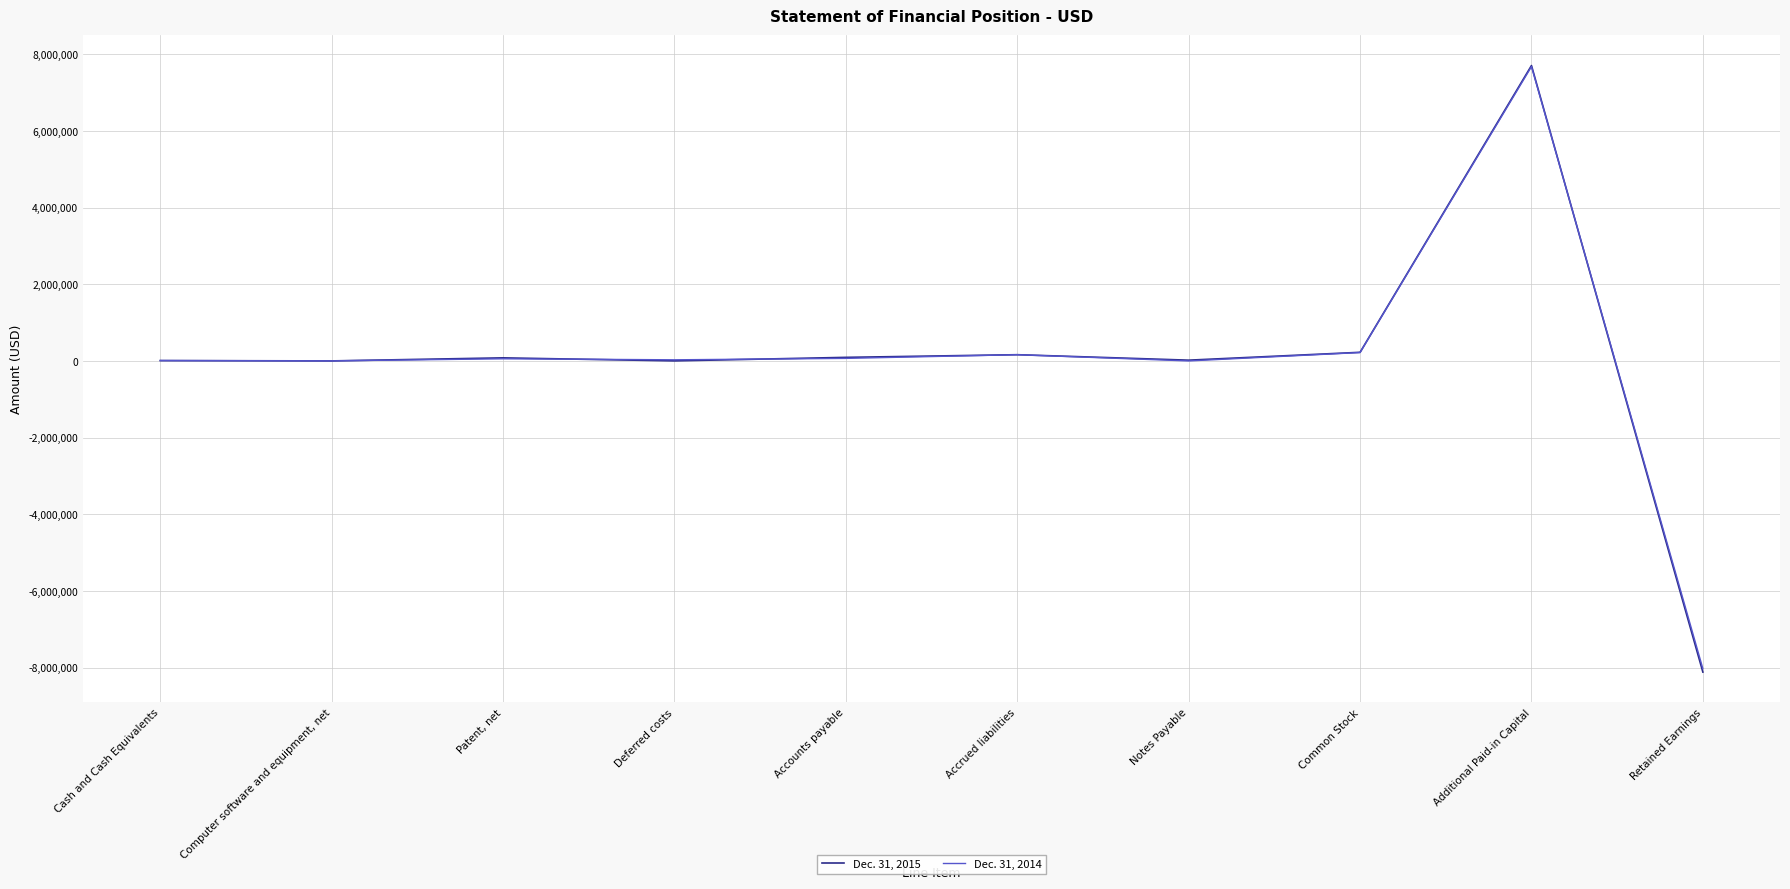

What is the maximum value shown in the chart?

7702248